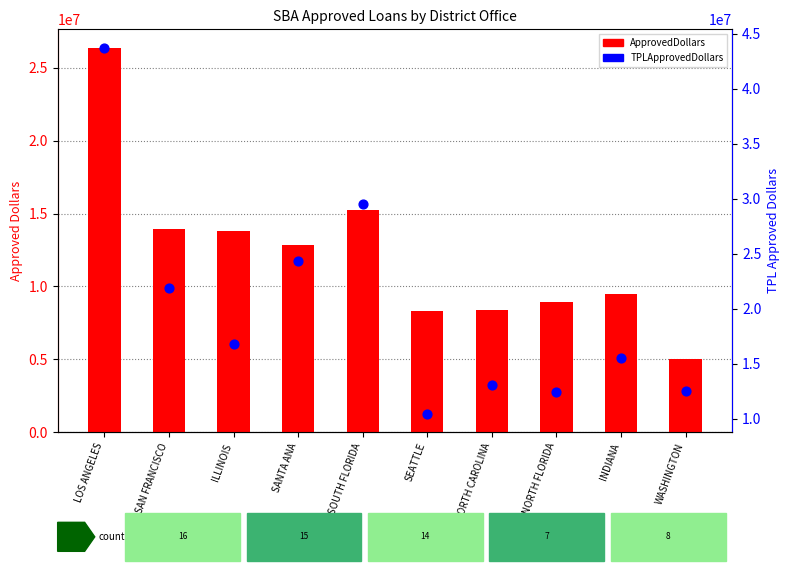

At which category is the sum across all series the highest?

LOS ANGELES